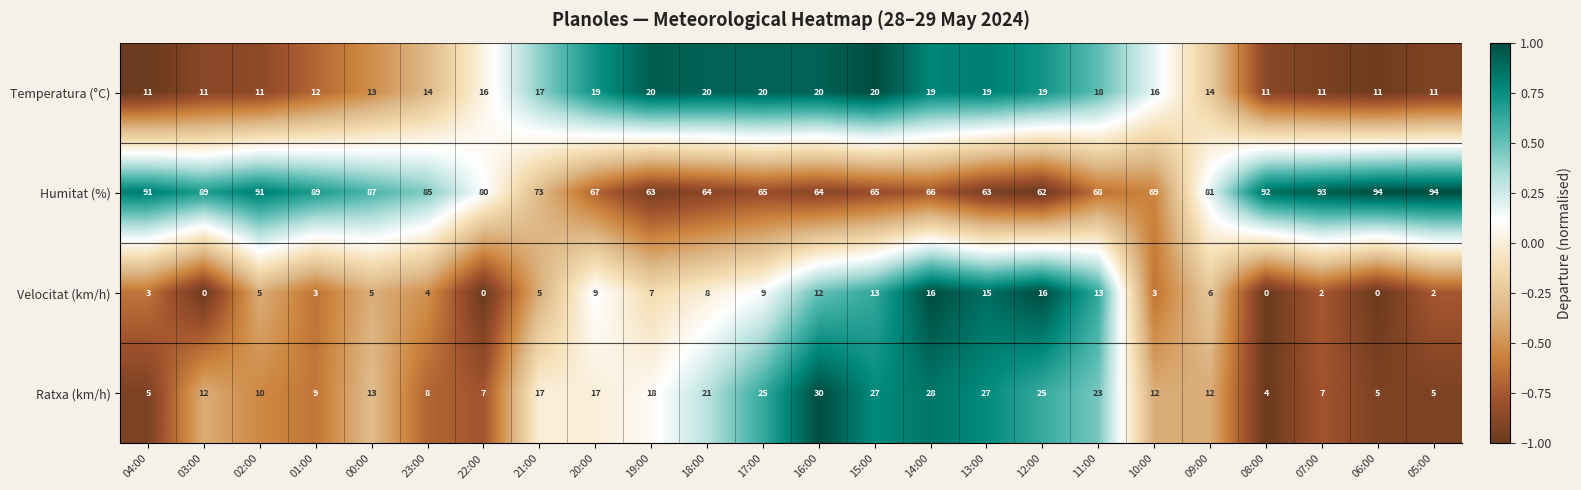

What is the minimum value for Humitat (%)?

62